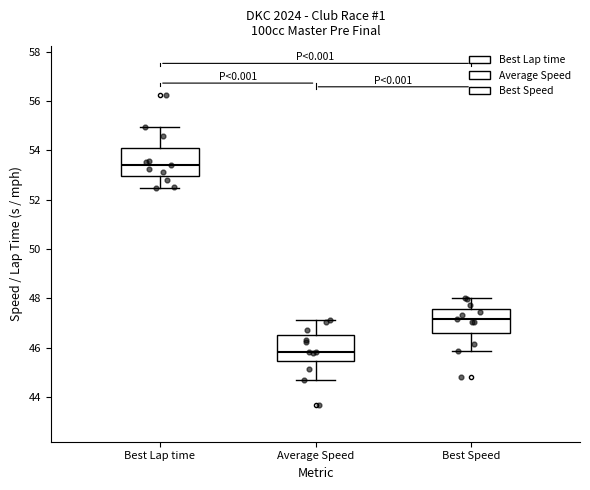

Reading left to right, transcribe this box plot: for each box, give where its median line is, the range the box spans, and where its two whiskers end, as read against the y-axis. The values are not printed on the chart, so give them approximately, as read against the axis.

Best Lap time: median 53.4, box 53.0 to 54.0, whiskers 52.4 to 55.0
Average Speed: median 45.8, box 45.4 to 46.6, whiskers 44.8 to 47.2
Best Speed: median 47.2, box 46.6 to 47.6, whiskers 45.8 to 48.0